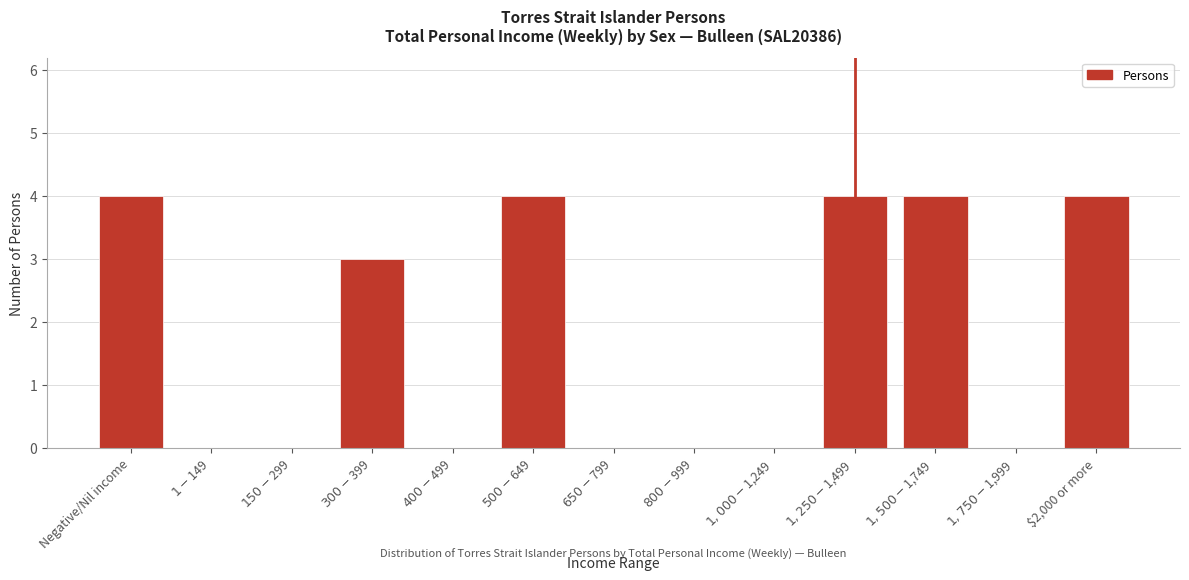

What is the maximum value shown in the chart?

4